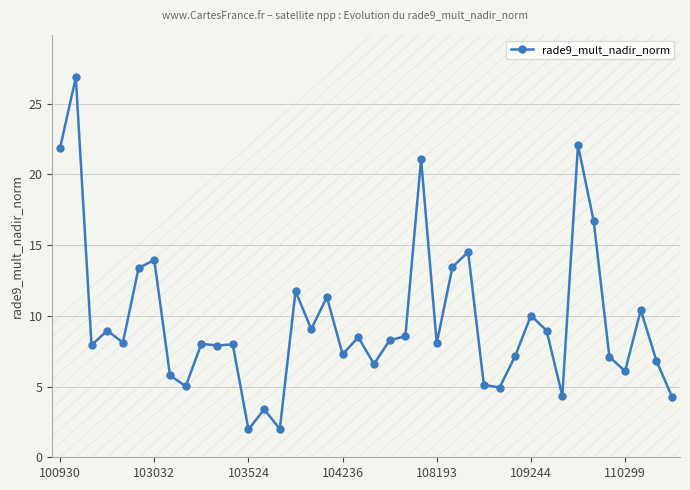

What is the difference between the maximum and minimum values?

24.9